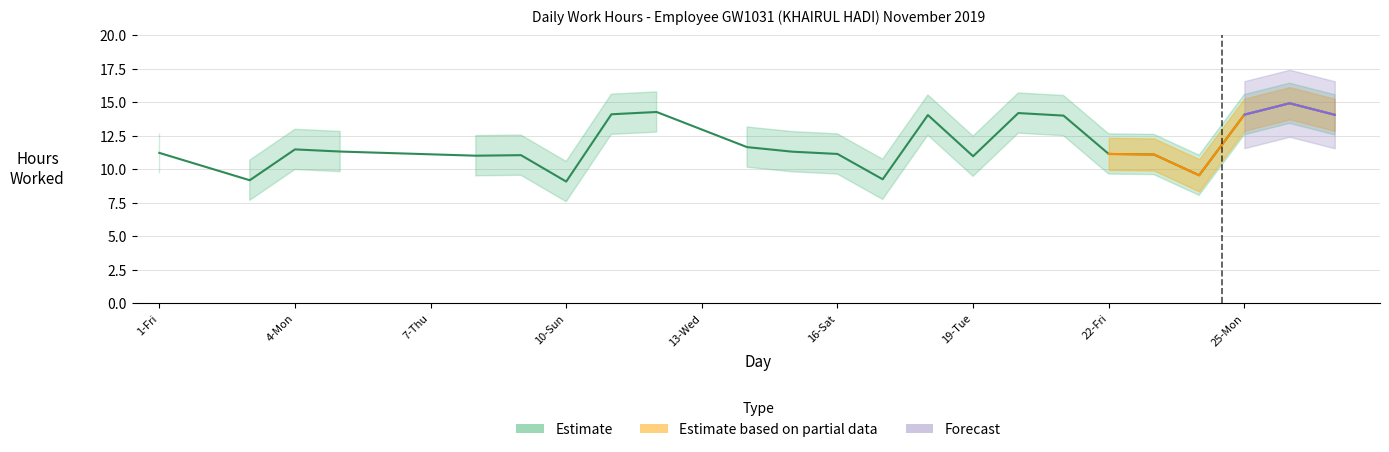

What is the value of the Estimate based on partial data point at the 22nd from the left?

11.1